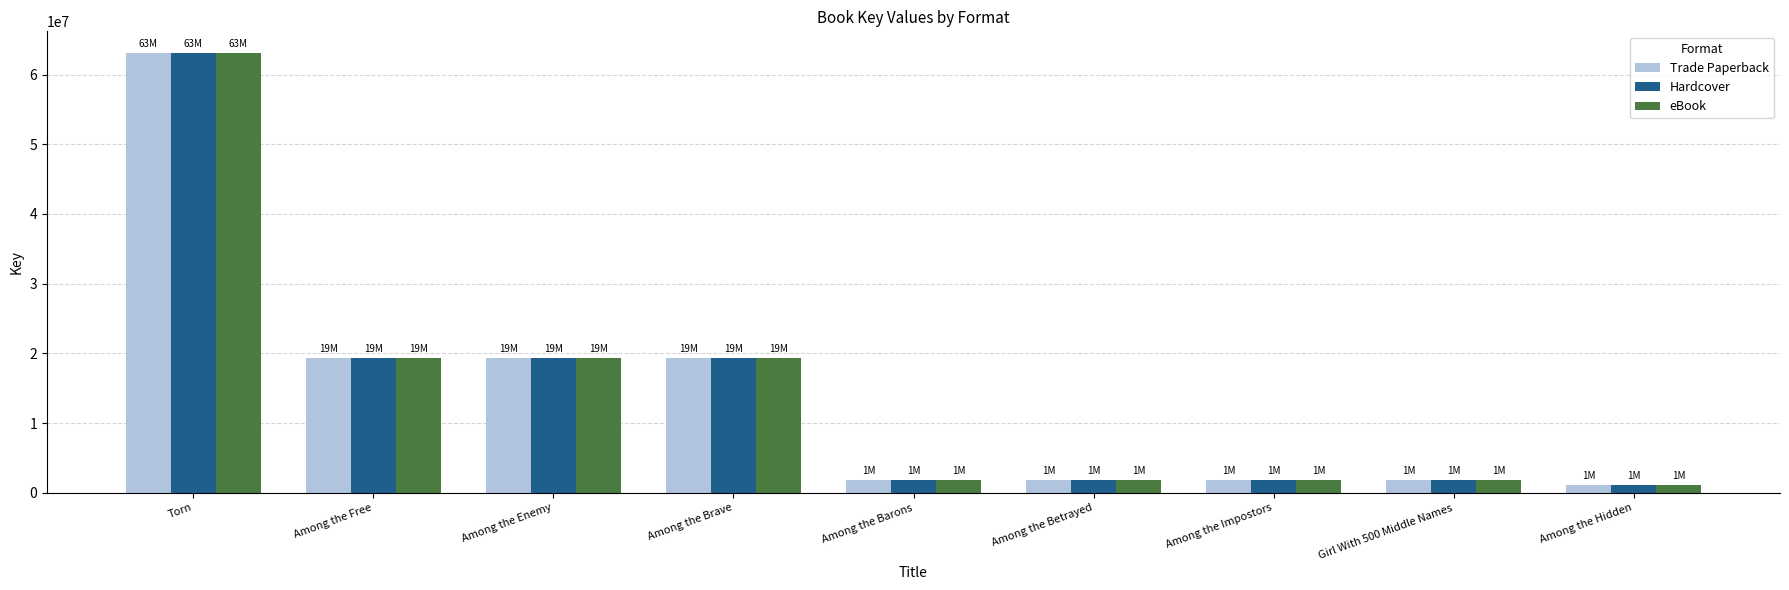

At which label does Trade Paperback first exceed 1876178?

Torn